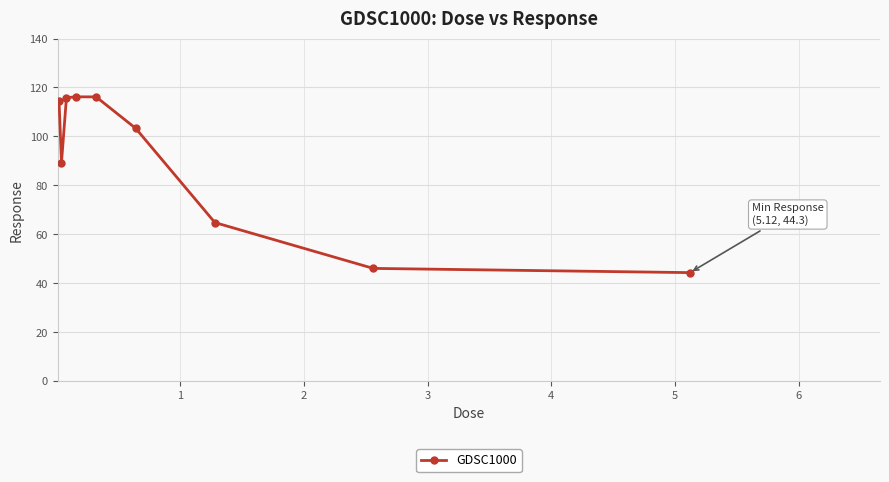

What is the value of the 8th point from the left?

46.1